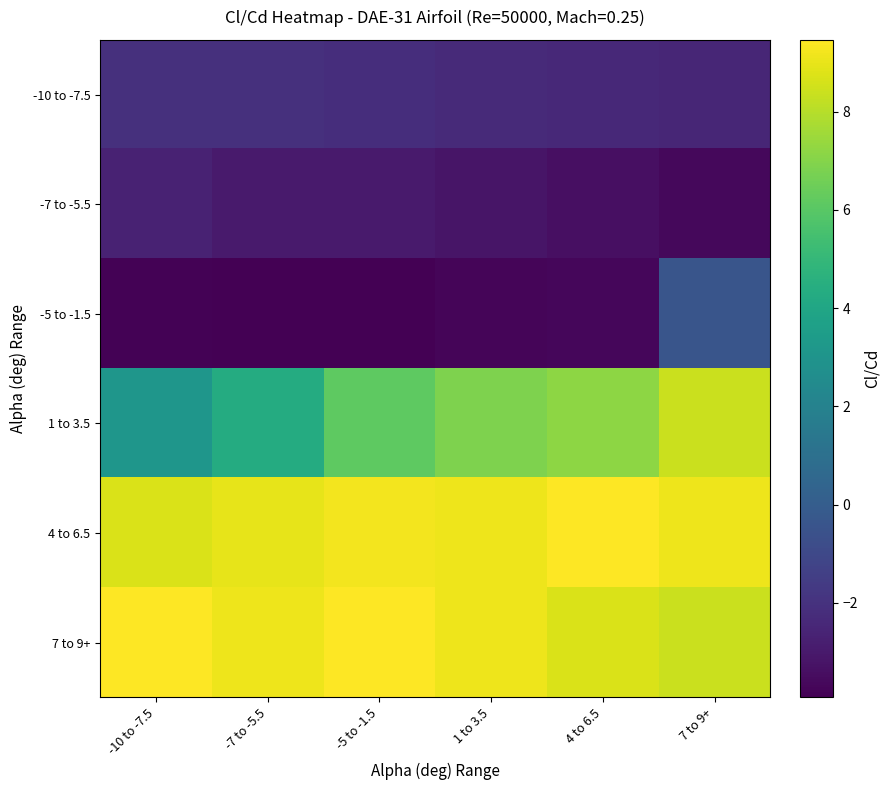

At how many categories does at least one series exceed 2?

6